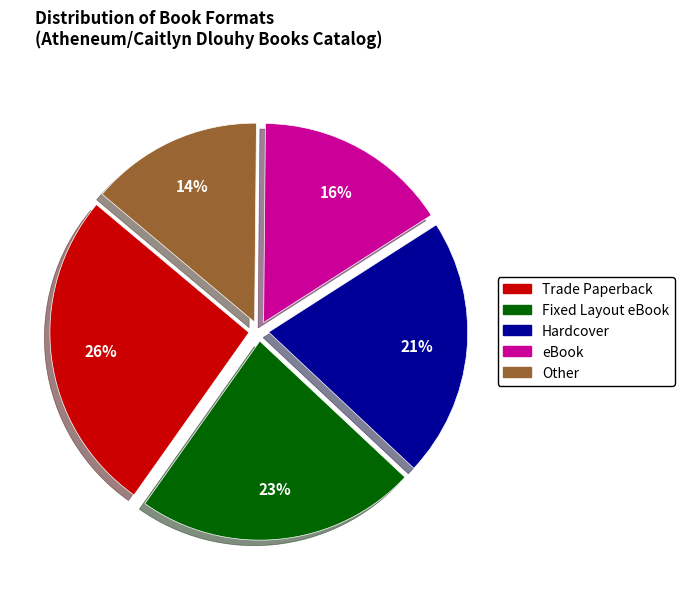

Is there a majority slice in this chart?

No